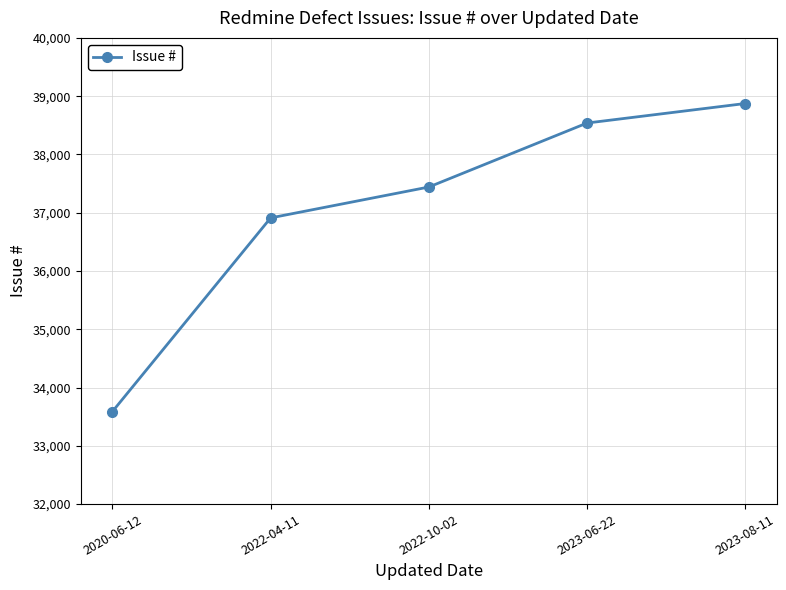

List the labels in order of value, smallest first.

2020-06-12, 2022-04-11, 2022-10-02, 2023-06-22, 2023-08-11